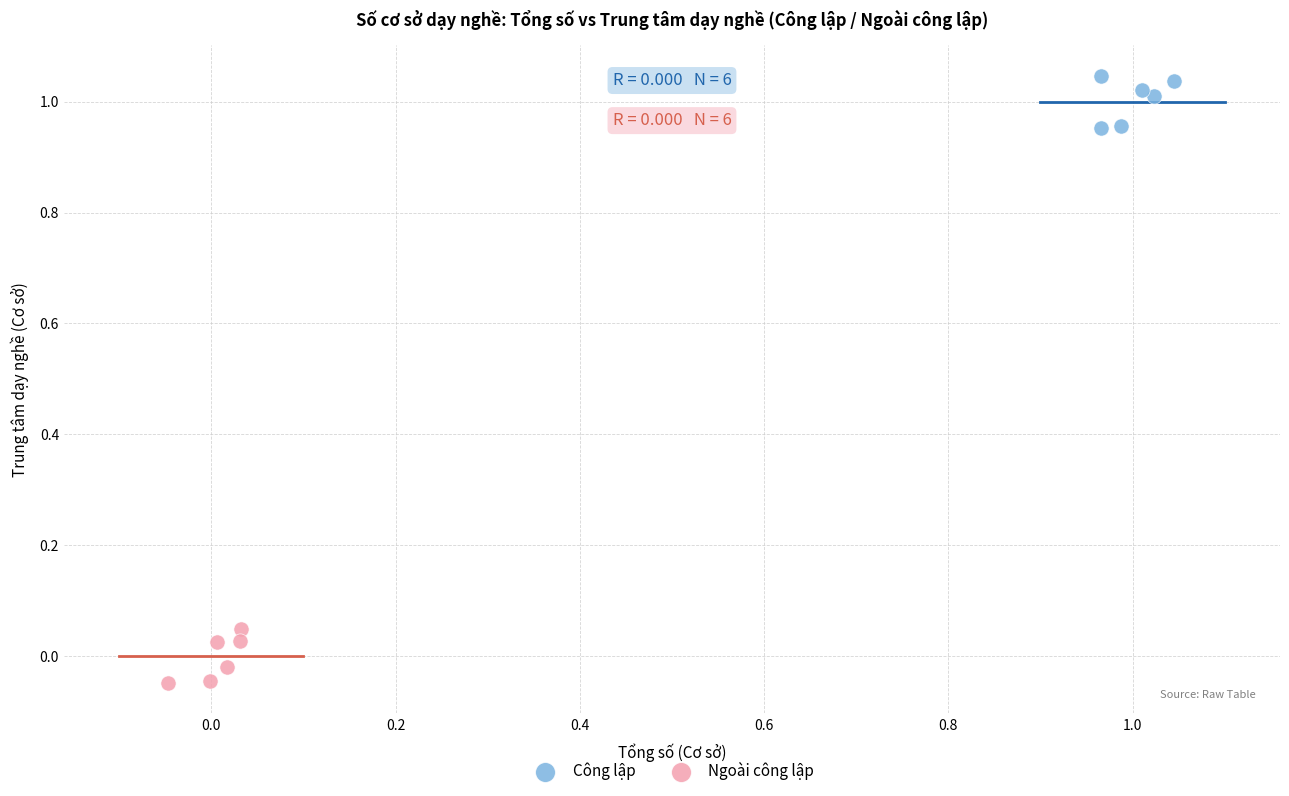

Which series reaches the maximum Y coordinate?

Công lập